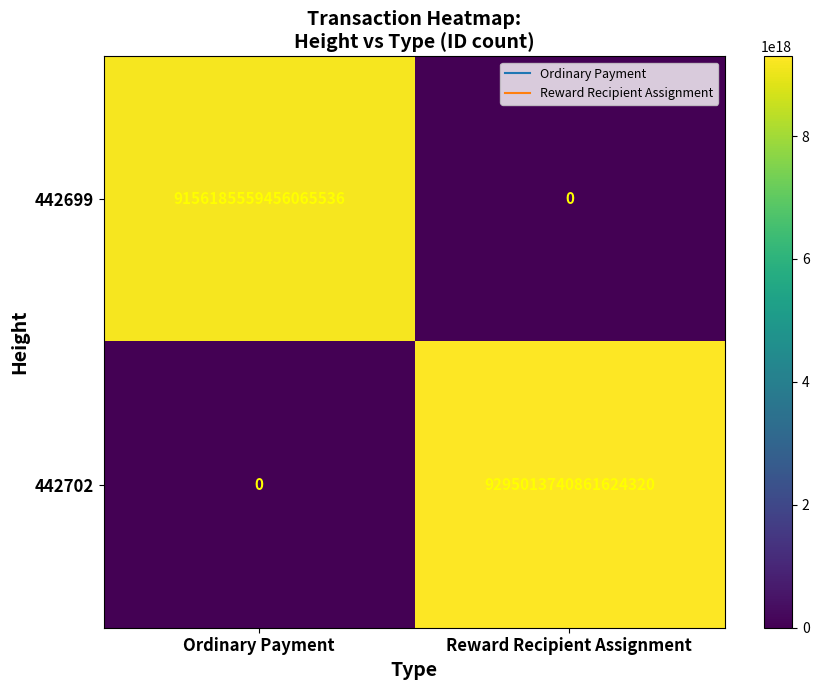

Which series has the widest spread of values?

442702